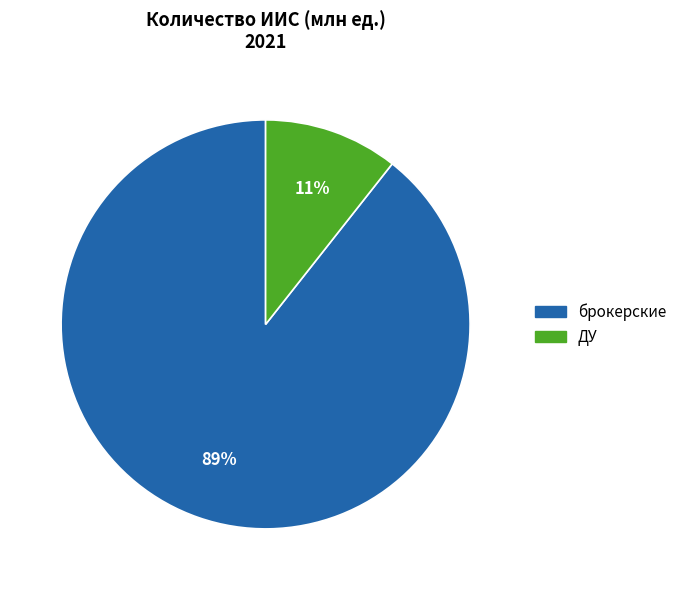

How many slices are in this pie chart?

2